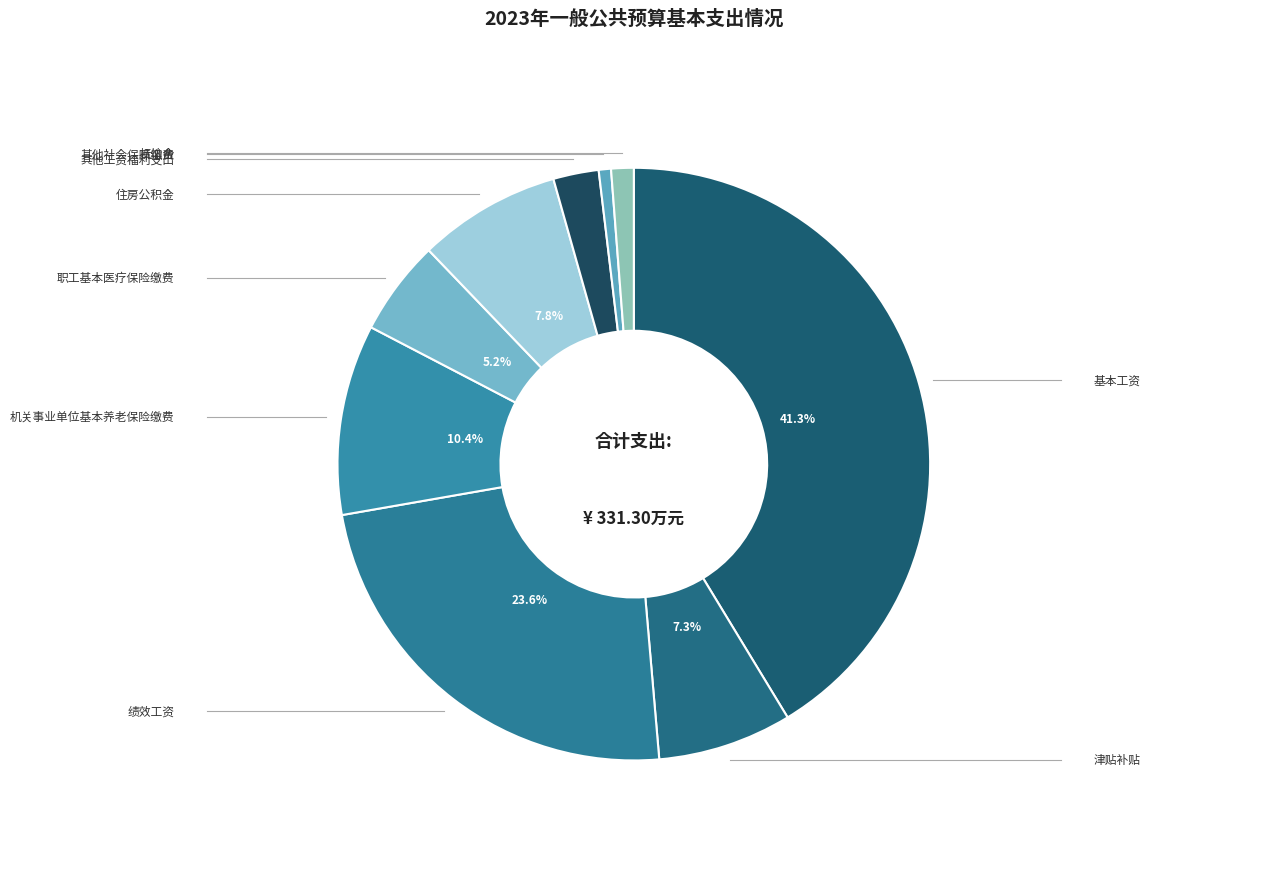

Which category has the smallest portion of the pie?

其他社会保障缴费